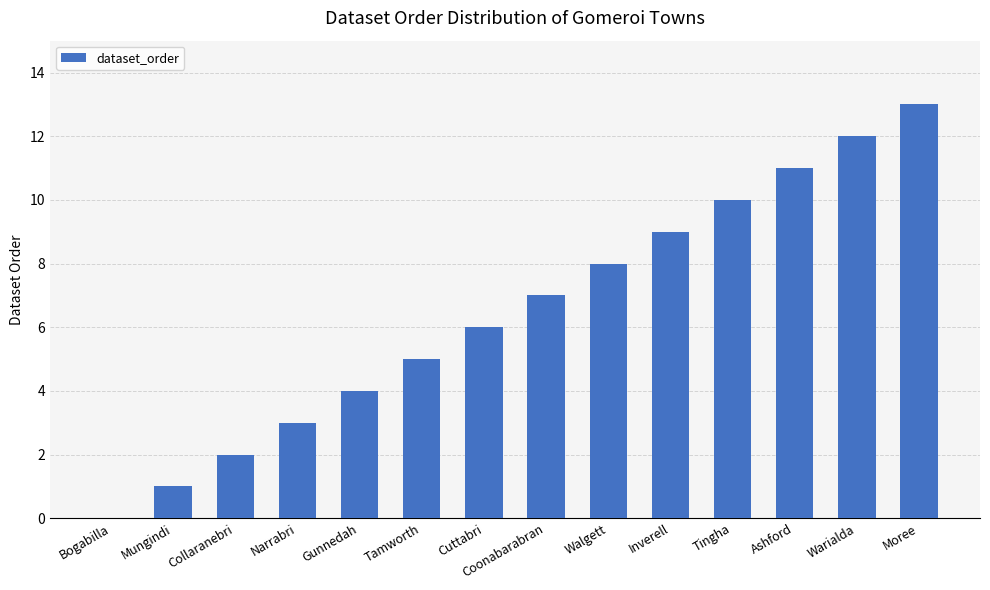

True or false: the data shows 2 at Mungindi.

False